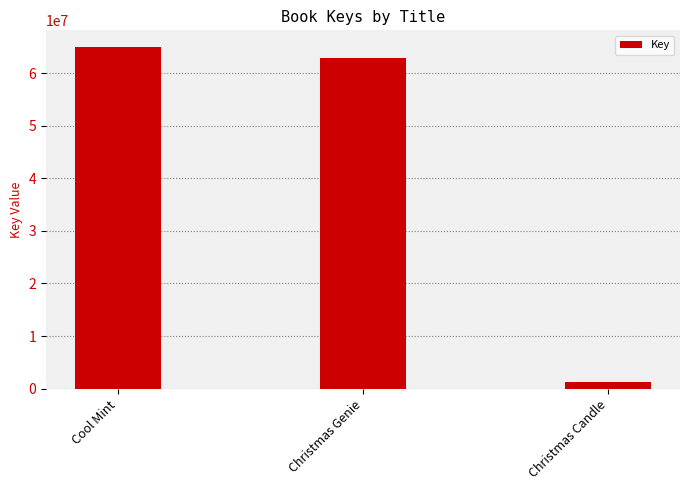

At which label does the data first exceed 62897283?

Cool Mint